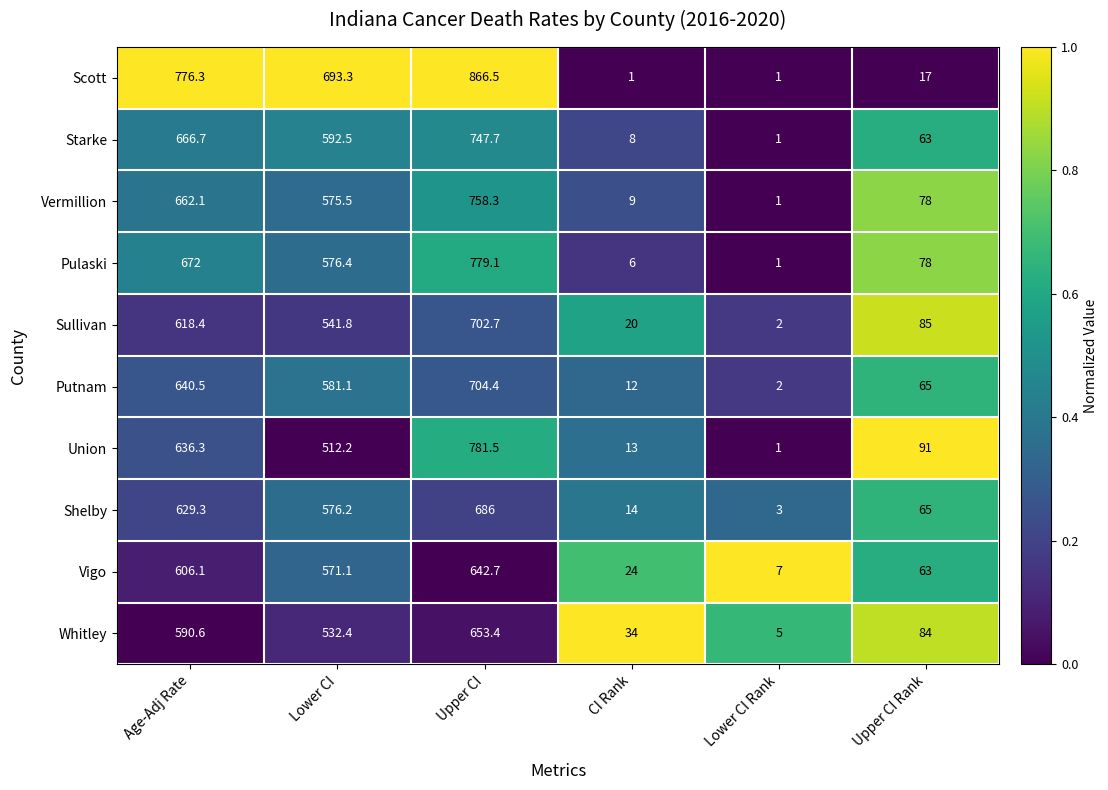

What is the total value across all series at Upper CI Rank?

689.0